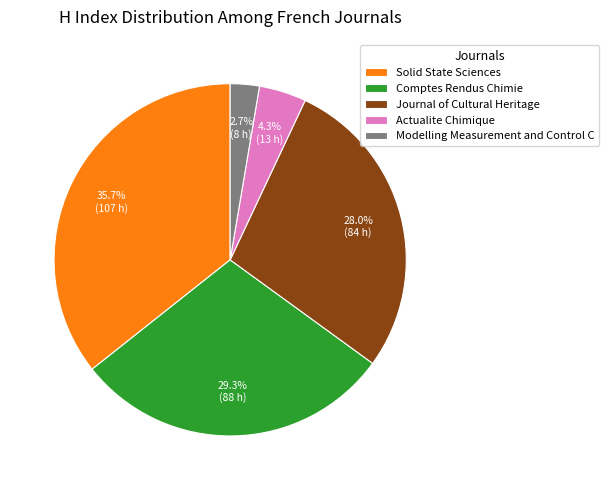

Does any single category account for the majority?

No